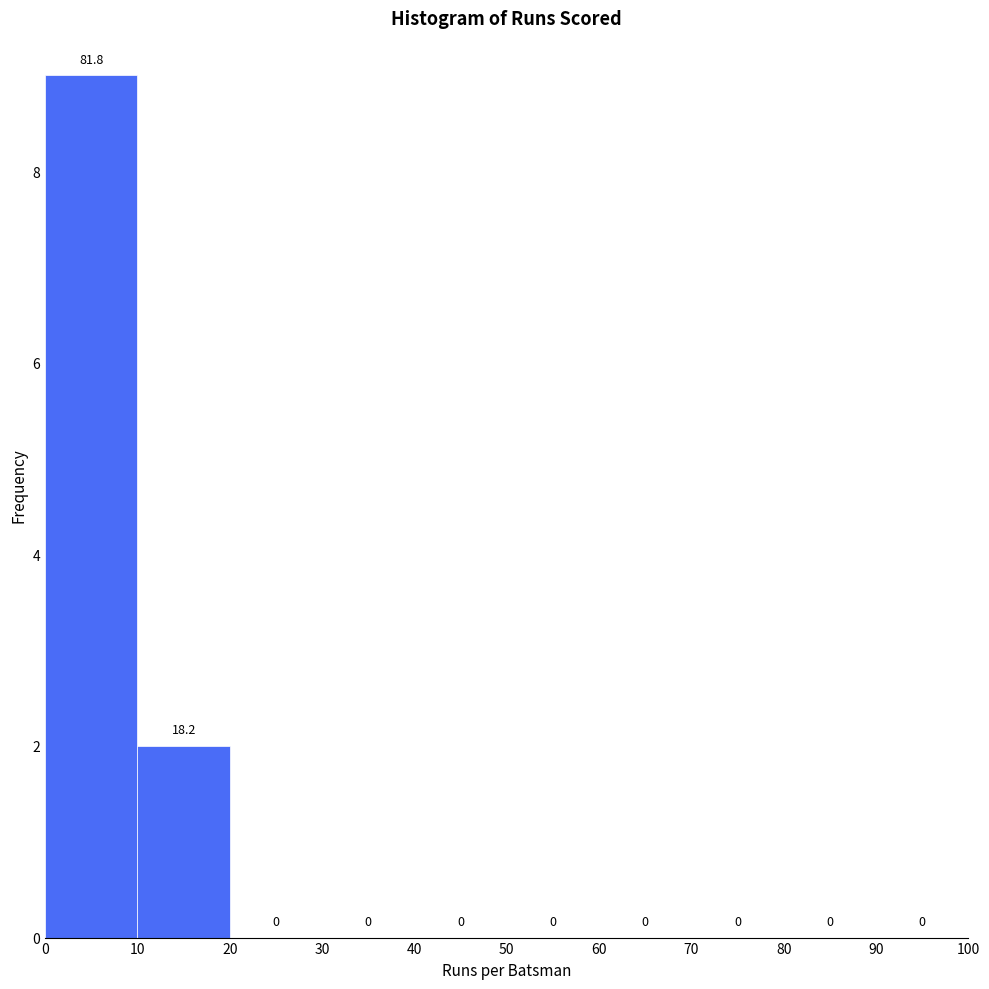

Over which range of the x-axis is the bar tallest?

0 to 10